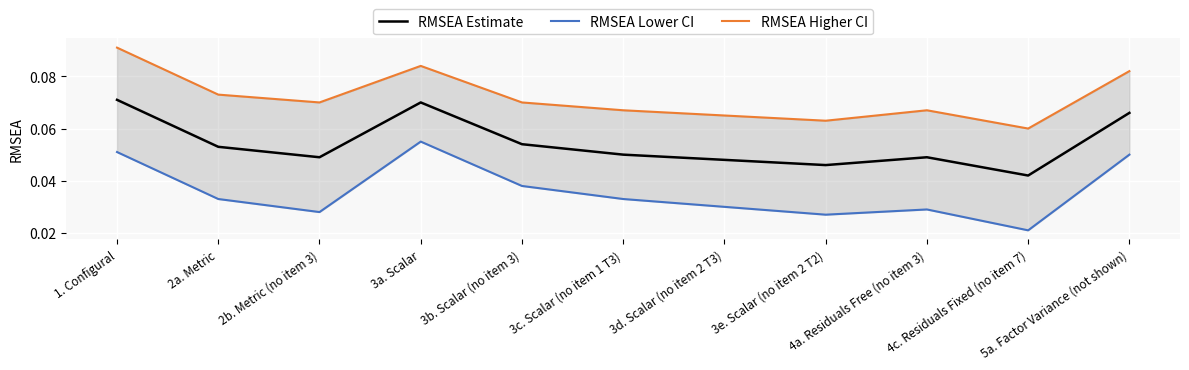

Reading left to right, extract all data points from this chart.

RMSEA Estimate: 1. Configural=0.1	2a. Metric=0.1	2b. Metric (no item 3)=0.0	3a. Scalar=0.1	3b. Scalar (no item 3)=0.1	3c. Scalar (no item 1 T3)=0.1	3d. Scalar (no item 2 T3)=0.0	3e. Scalar (no item 2 T2)=0.0	4a. Residuals Free (no item 3)=0.0	4c. Residuals Fixed (no item 7)=0.0	5a. Factor Variance (not shown)=0.1
RMSEA Lower CI: 1. Configural=0.1	2a. Metric=0.0	2b. Metric (no item 3)=0.0	3a. Scalar=0.1	3b. Scalar (no item 3)=0.0	3c. Scalar (no item 1 T3)=0.0	3d. Scalar (no item 2 T3)=0.0	3e. Scalar (no item 2 T2)=0.0	4a. Residuals Free (no item 3)=0.0	4c. Residuals Fixed (no item 7)=0.0	5a. Factor Variance (not shown)=0.1
RMSEA Higher CI: 1. Configural=0.1	2a. Metric=0.1	2b. Metric (no item 3)=0.1	3a. Scalar=0.1	3b. Scalar (no item 3)=0.1	3c. Scalar (no item 1 T3)=0.1	3d. Scalar (no item 2 T3)=0.1	3e. Scalar (no item 2 T2)=0.1	4a. Residuals Free (no item 3)=0.1	4c. Residuals Fixed (no item 7)=0.1	5a. Factor Variance (not shown)=0.1